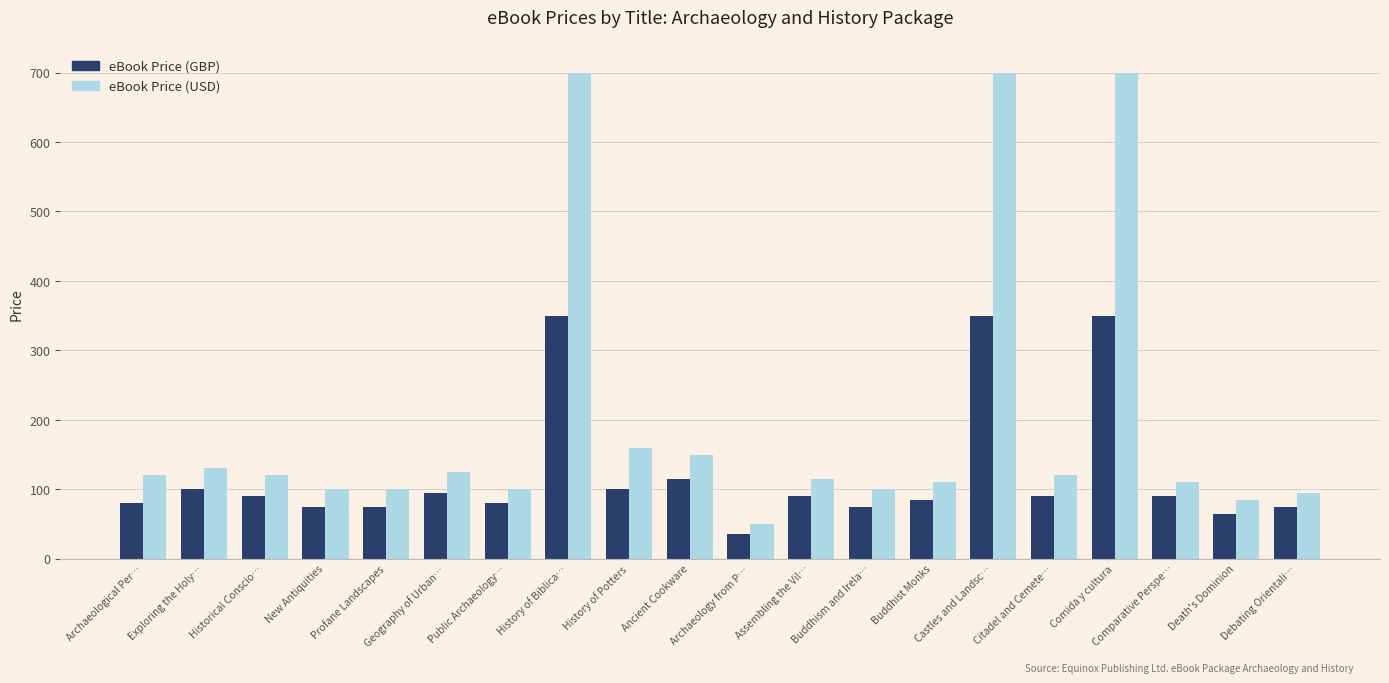

Rank the series by their maximum value, from lowest to highest.

eBook Price (GBP), eBook Price (USD)